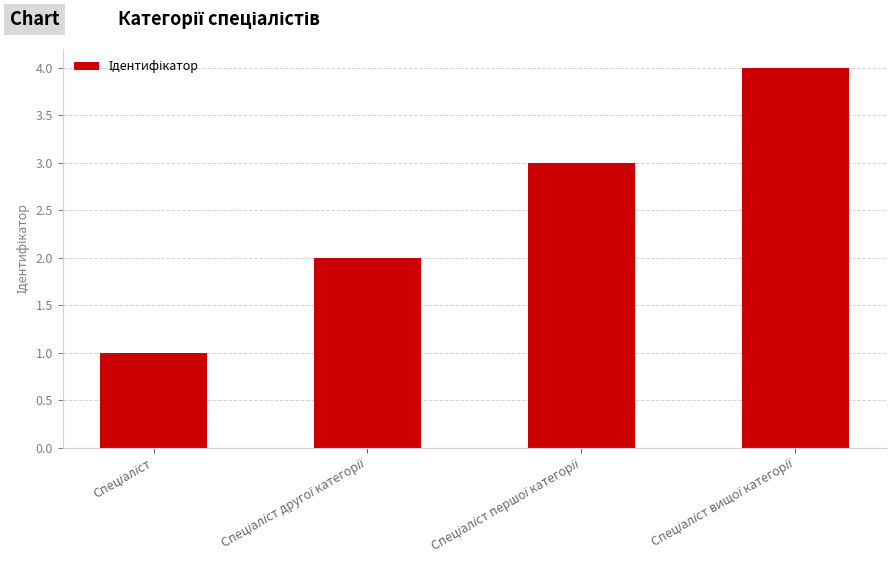

What is the difference between the maximum and minimum values?

3